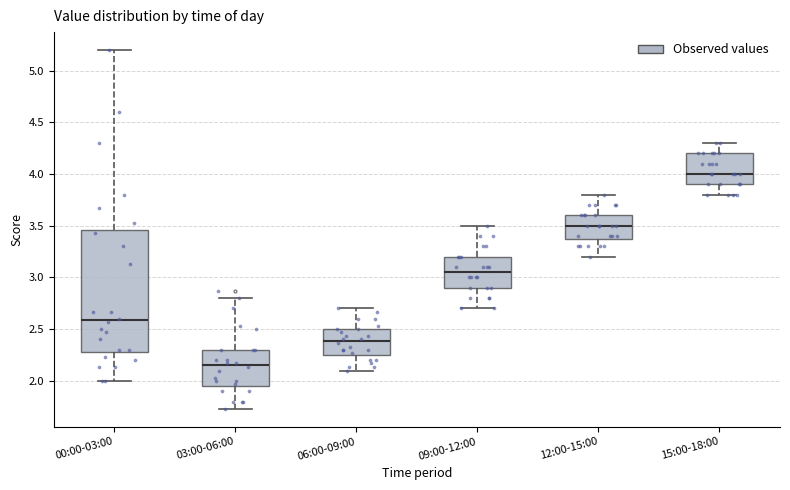

Comparing the boxes themselves (not the whiskers), which one is the tallest?

00:00-03:00